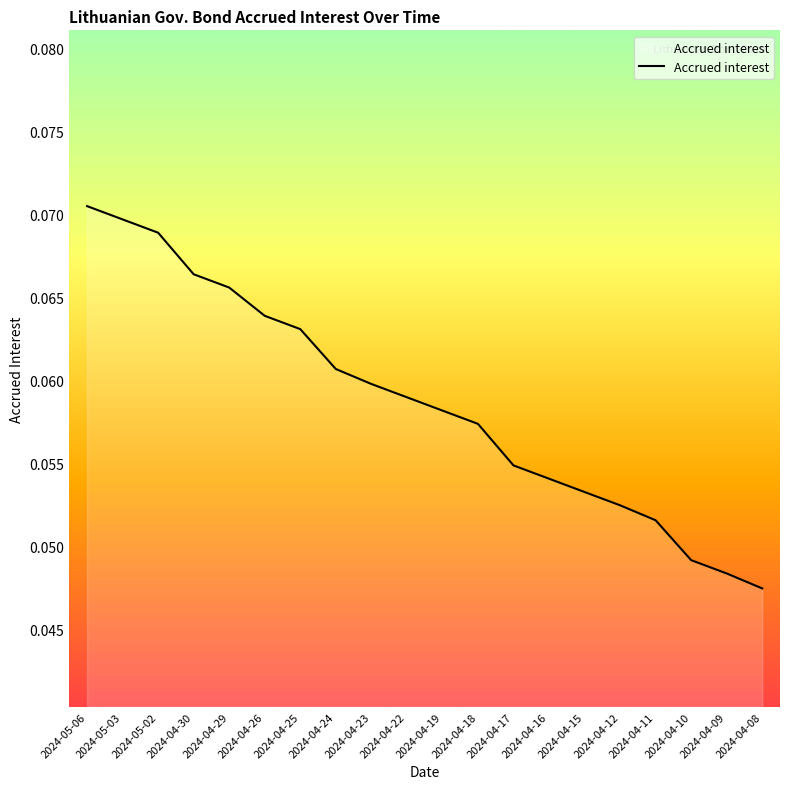

What position from the left is 2024-04-16?

14